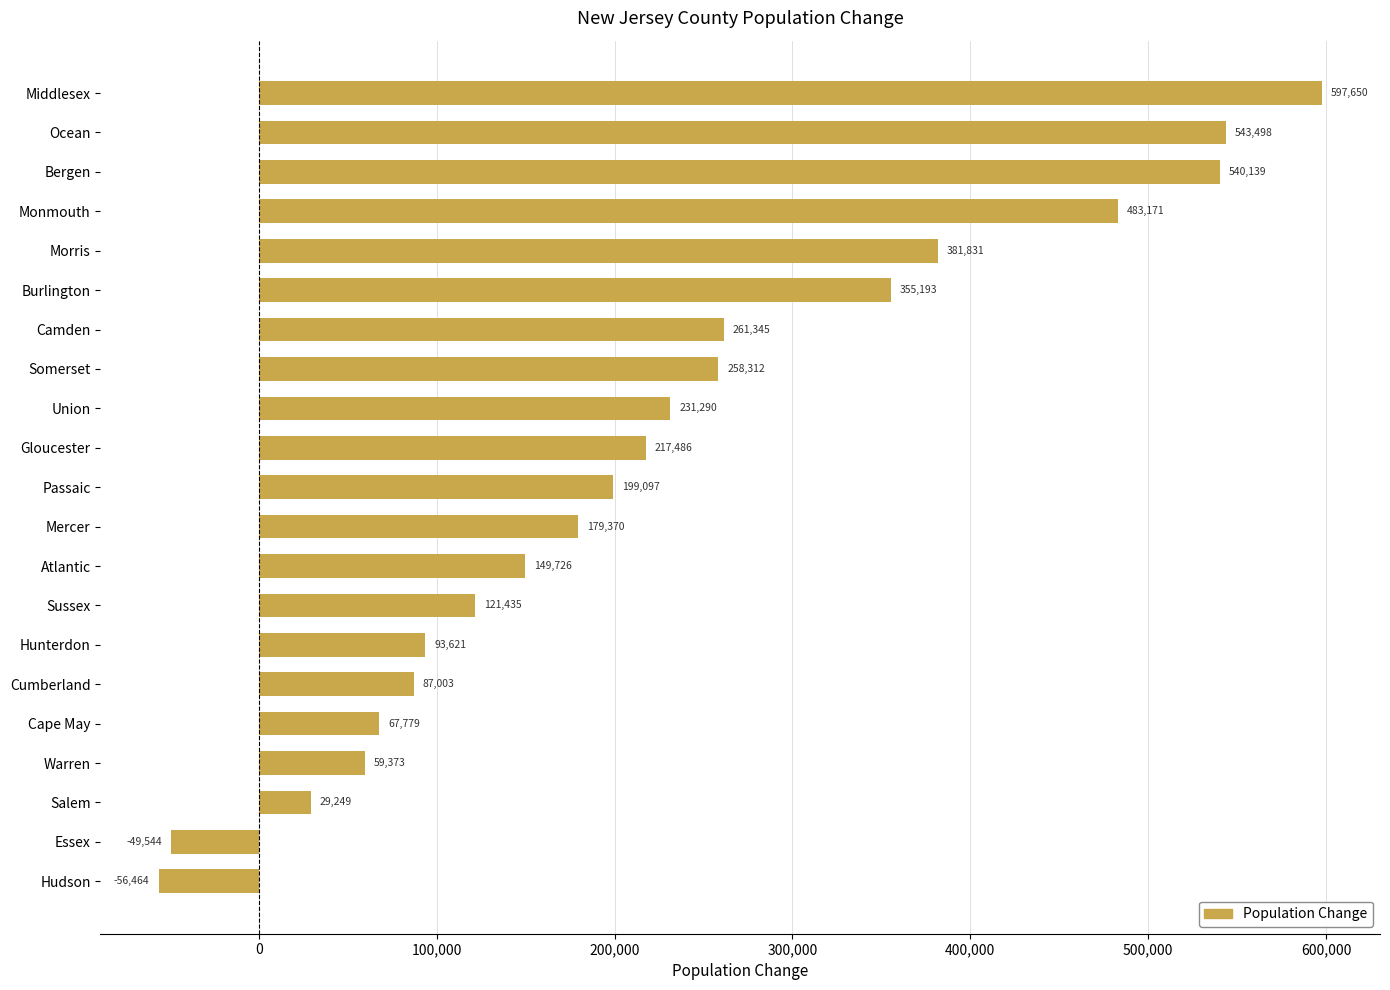

How many data points are less than 199097?

10